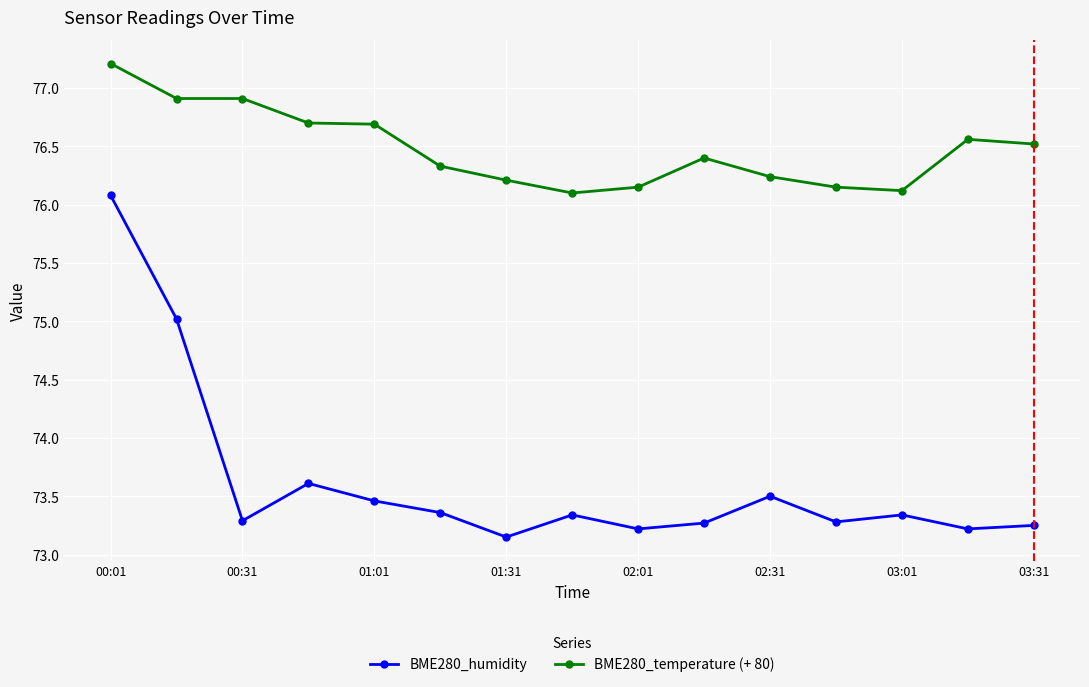

What is the value of the BME280_temperature (+ 80) point at the 4th from the left?

76.7